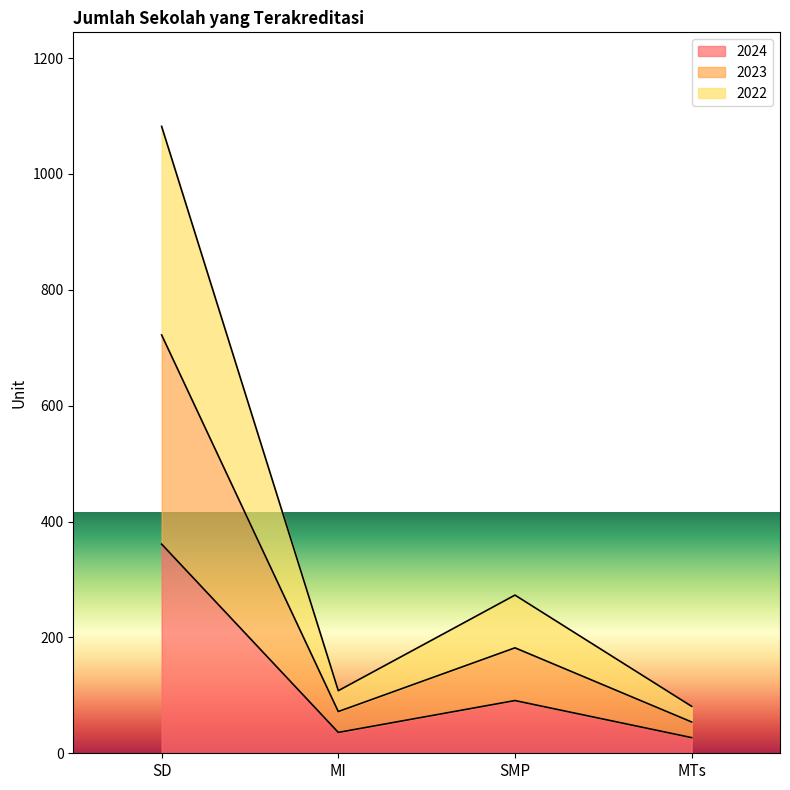

Where does the 2022 series first go above 273?

SD